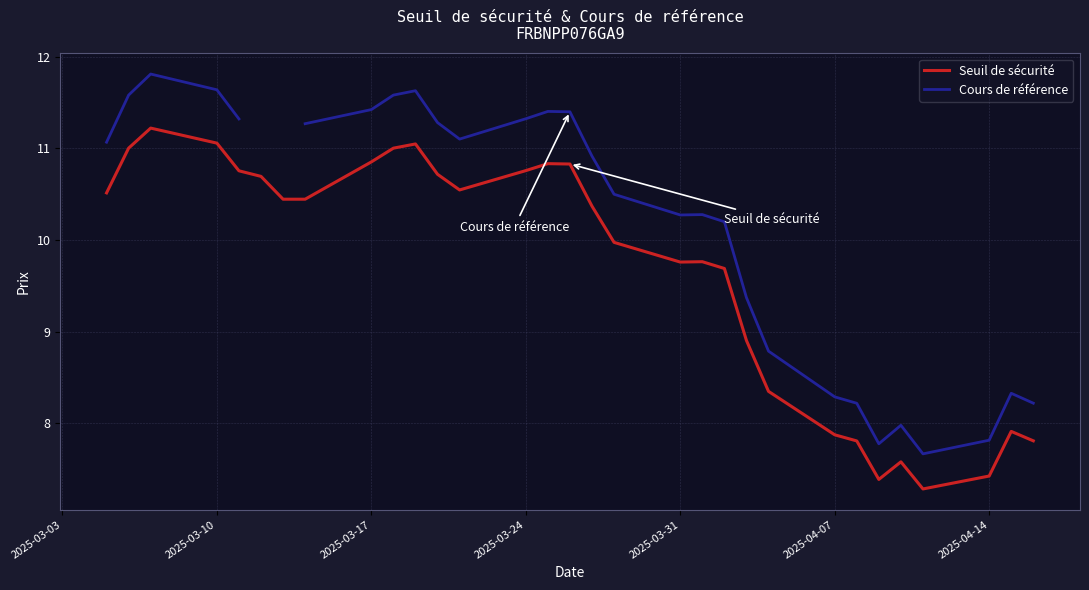

True or false: Cours de référence and Seuil de sécurité cross at least once.

False